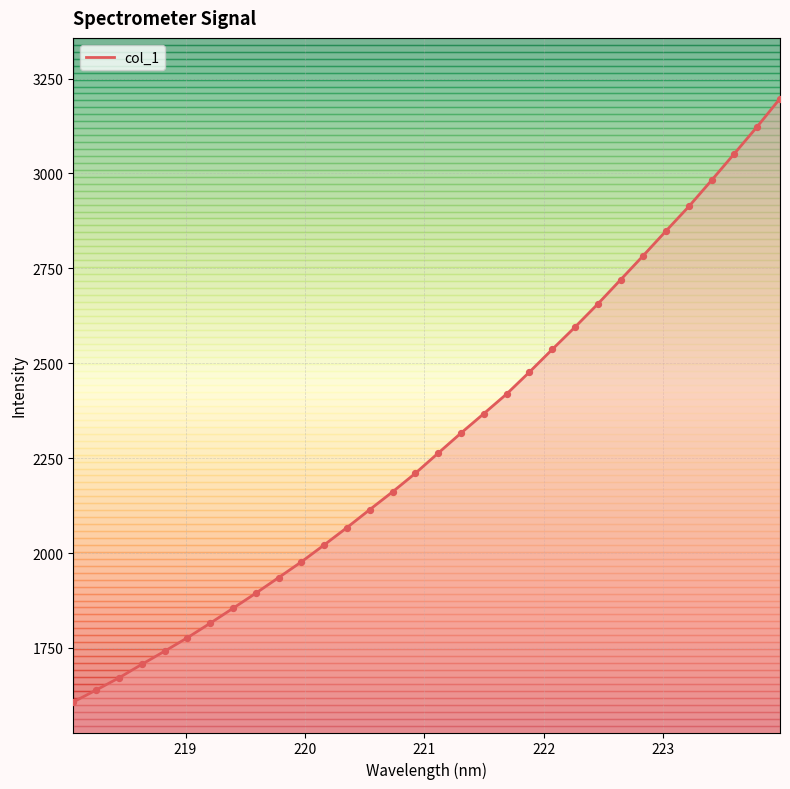

What is the maximum value shown in the chart?

3197.2